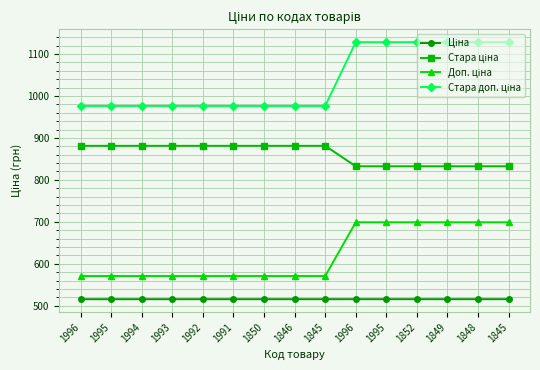

Where does the Стара ціна series first go above 881?

1996